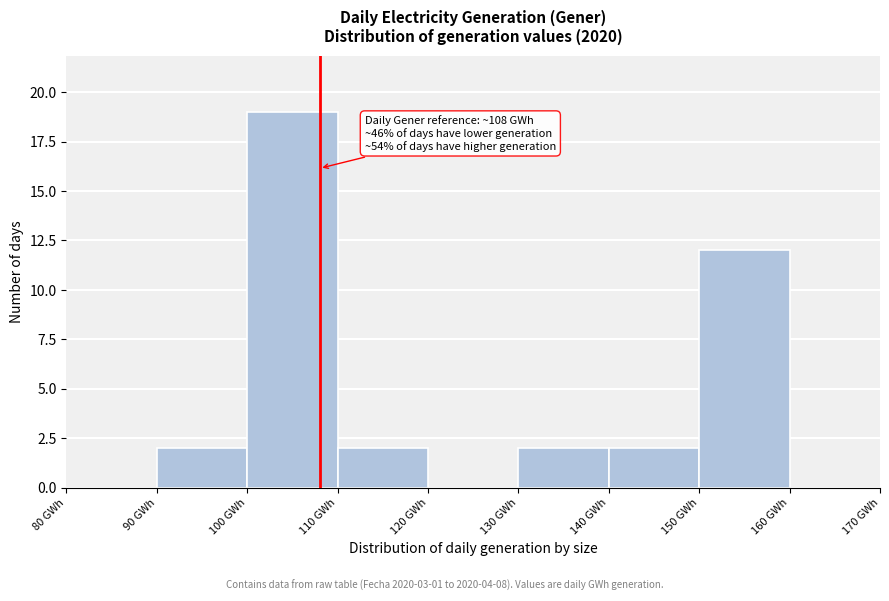

Which range on the x-axis has the tallest bar?

100 to 110